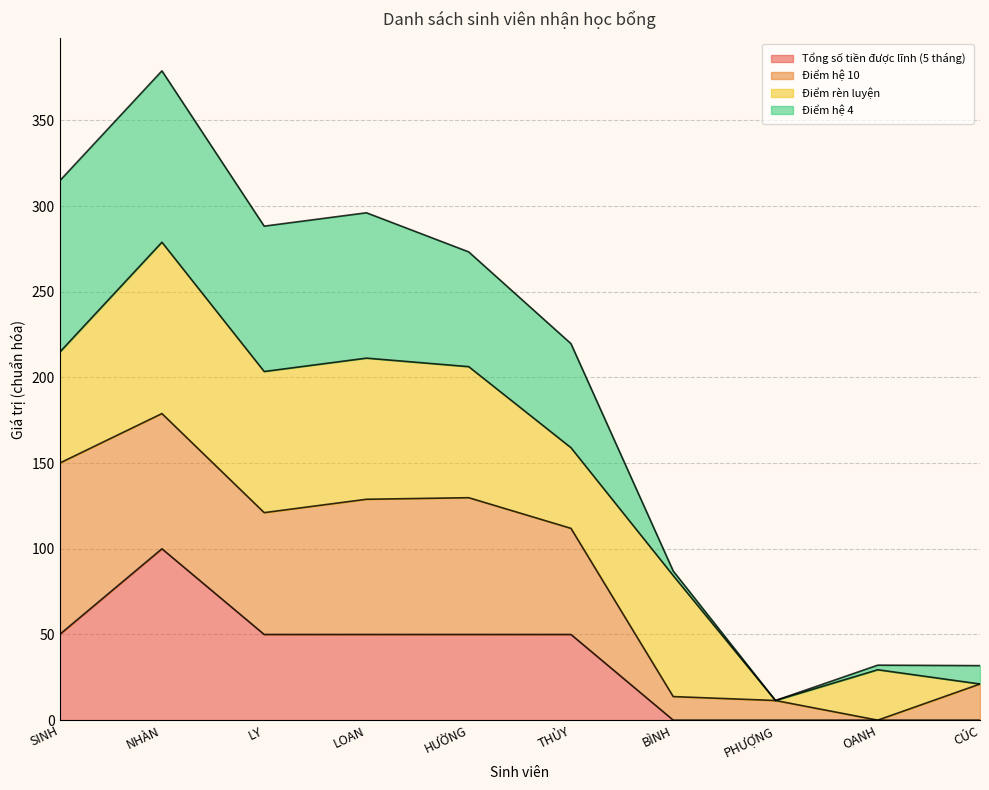

What position from the right is OANH?

2